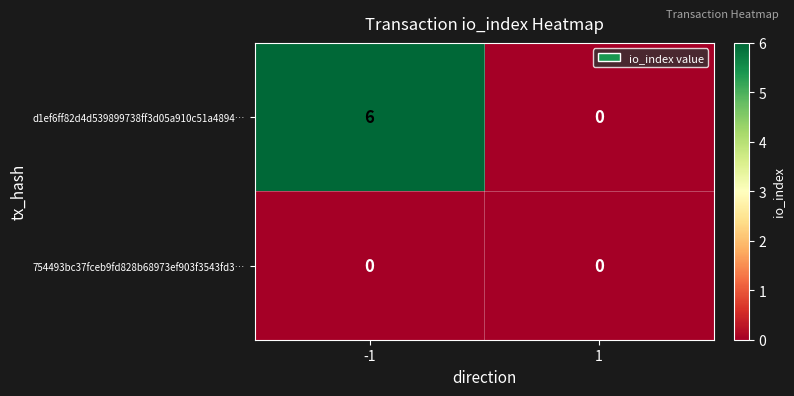

Which series has the widest spread of values?

d1ef6ff82d4d539899738ff3d05a910c51a4894…